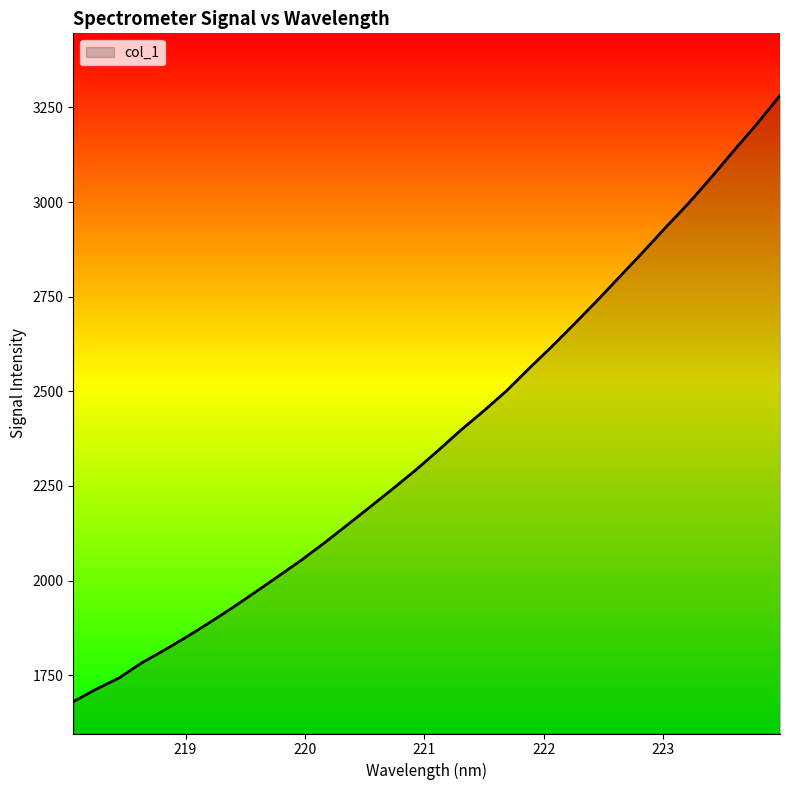

What is the smallest value displayed?

1680.2